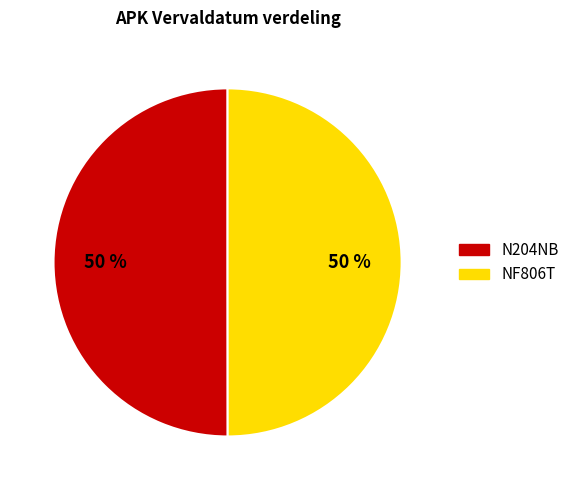

What is the ratio of the value at NF806T to the value at N204NB?

1.0